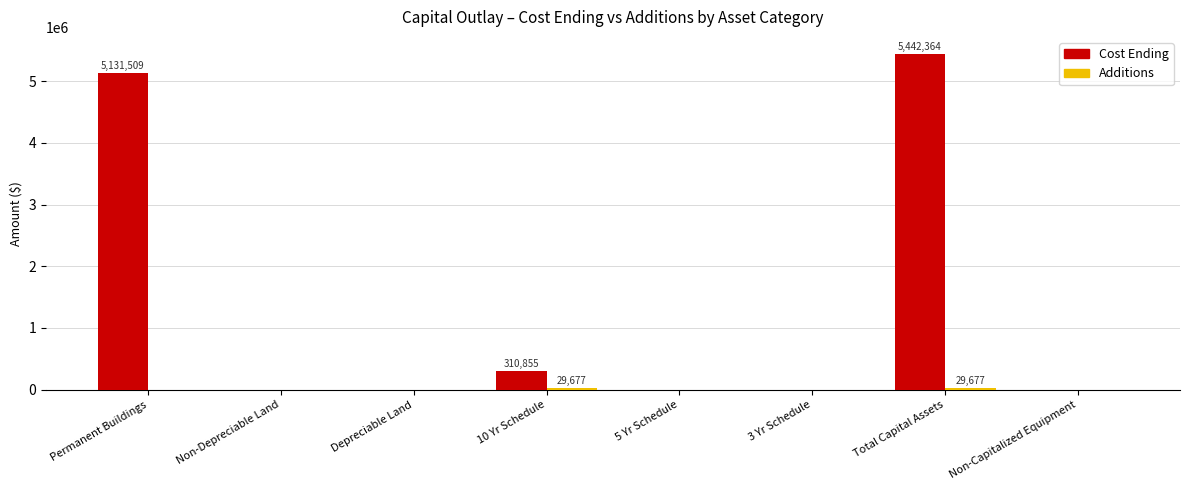

At which category is the sum across all series the highest?

Total Capital Assets